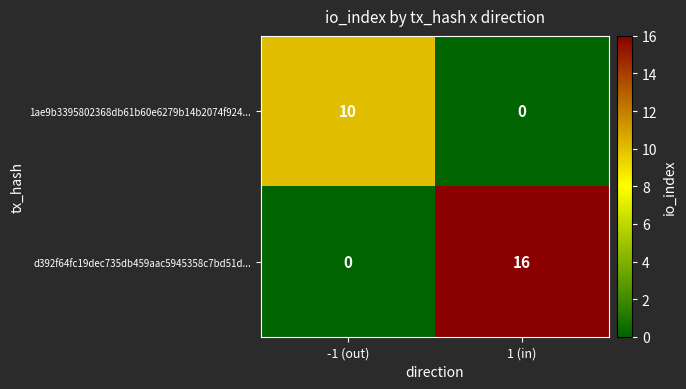

What is the maximum value for d392f64fc19dec735db459aac5945358c7bd51d...?

16